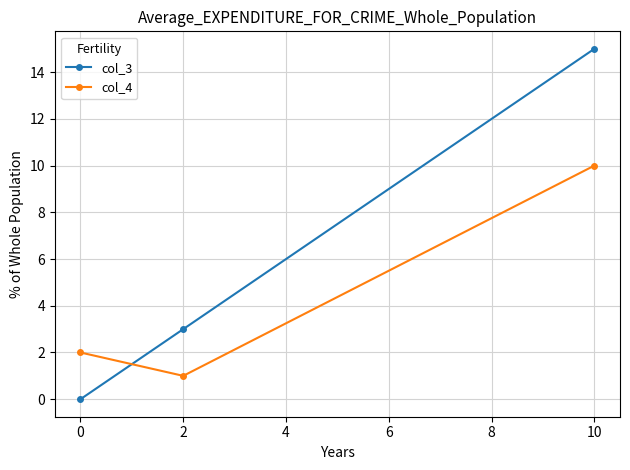

How many data points does each series have?

3